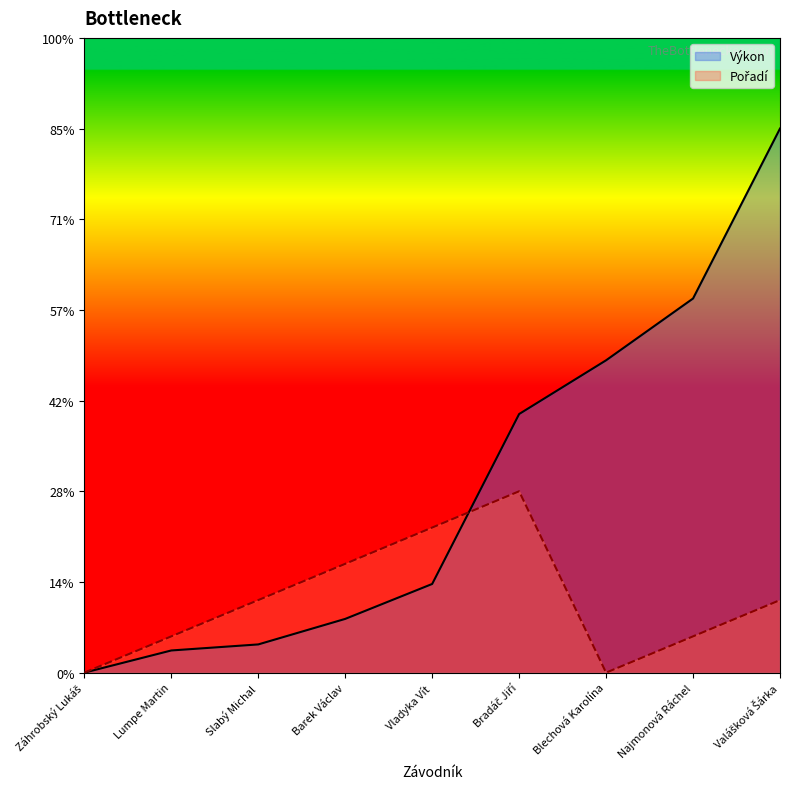

Which label corresponds to the smallest value in the chart?

Záhrobský Lukáš